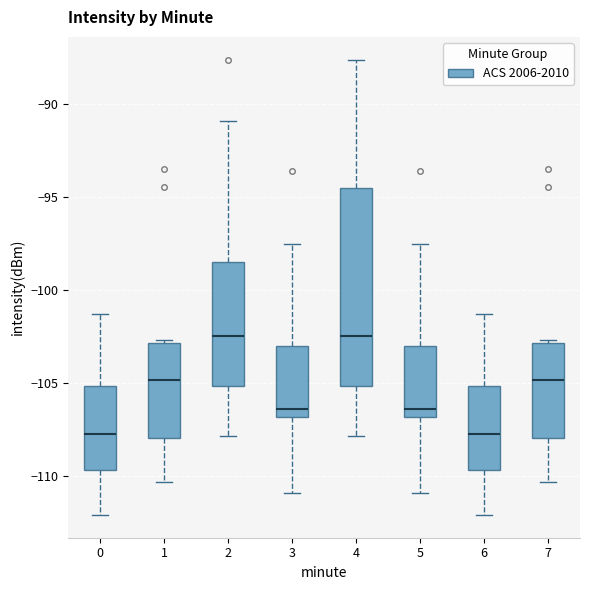

Which box is the tallest, from its lower edge to its upper edge?

4